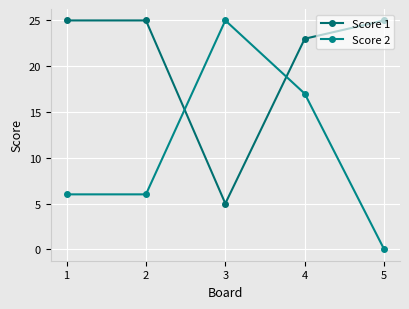

Rank the series at 4 from highest to lowest value.

Score 1, Score 2